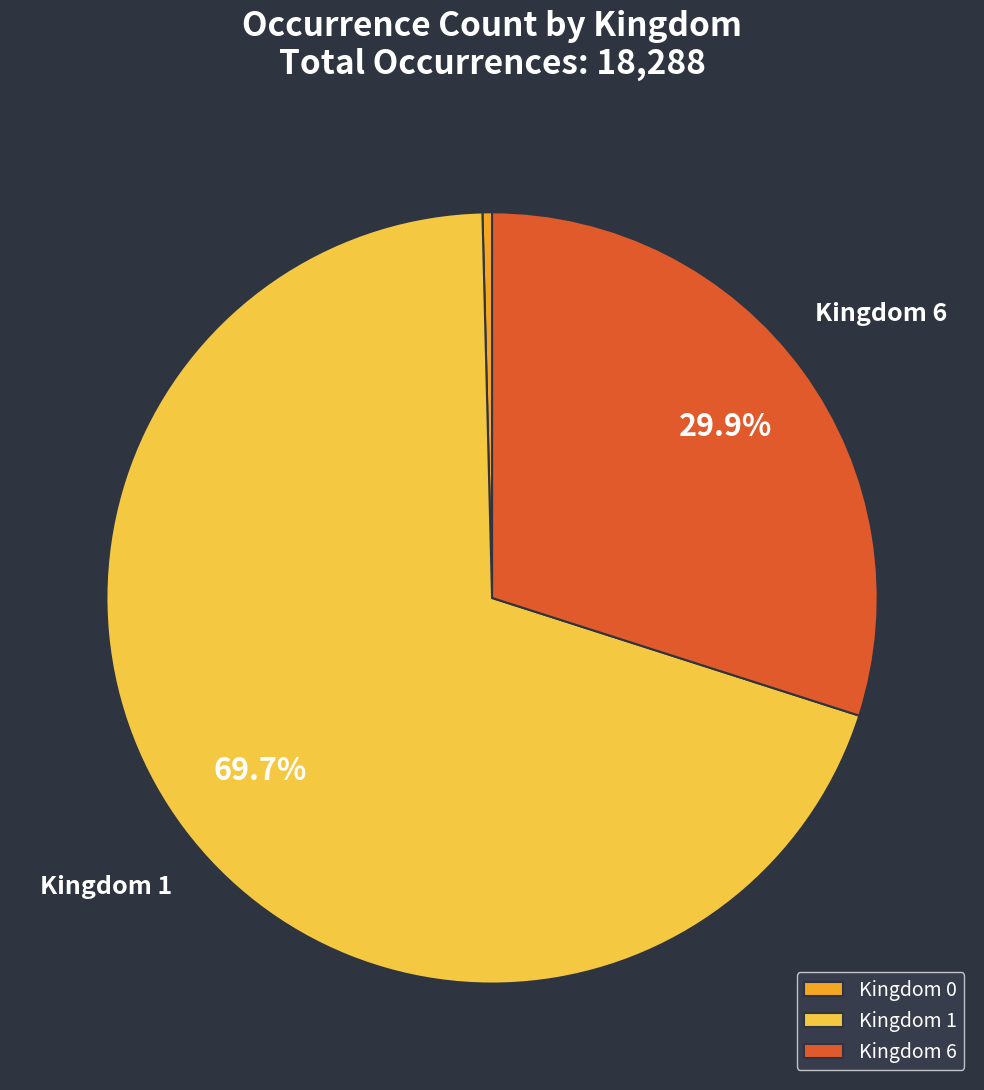

Approximately how many times larger is the value at Kingdom 6 compared to Kingdom 1?

0.4